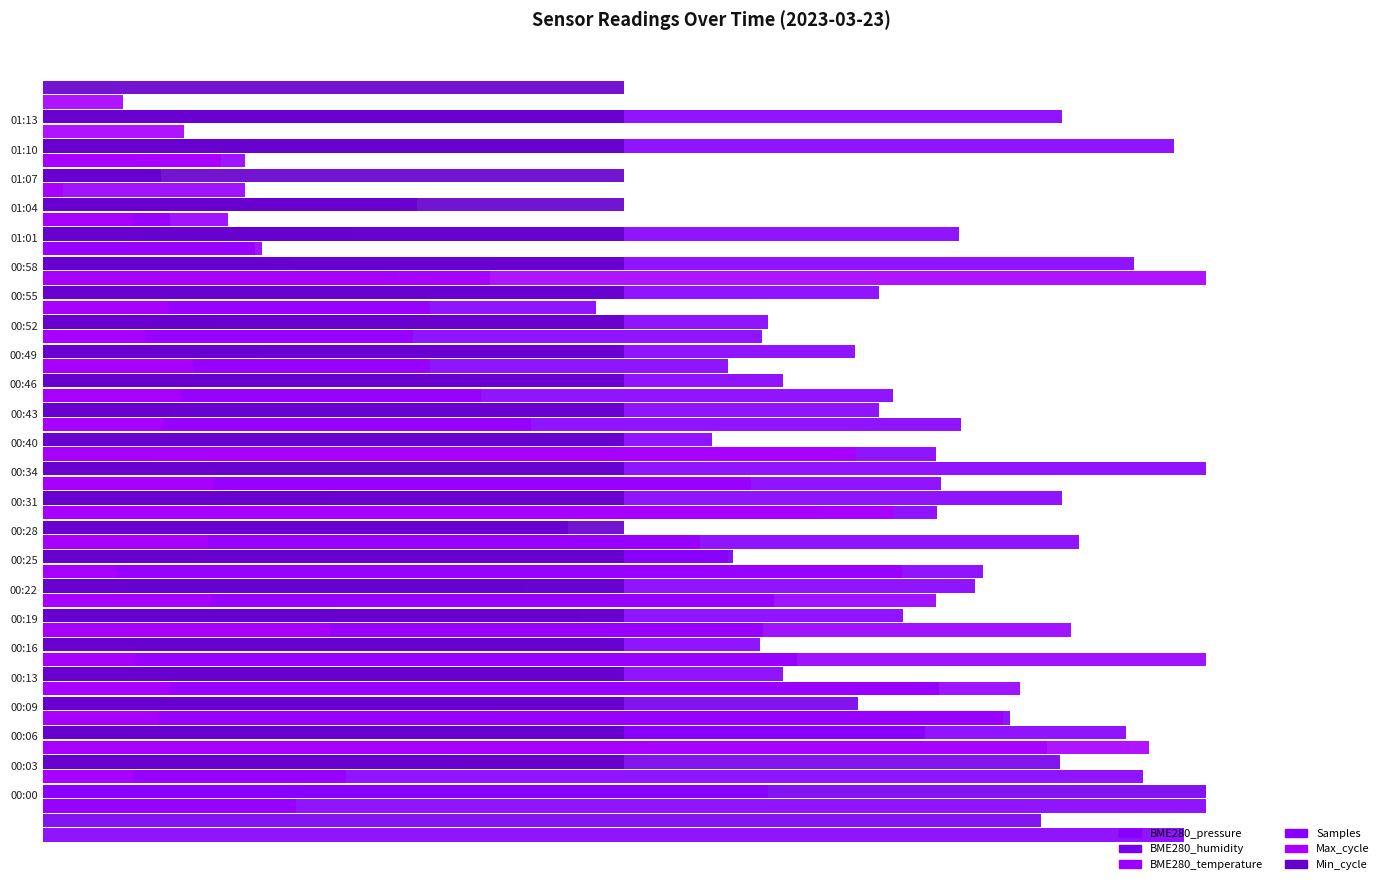

How many groups of bars are there?

24